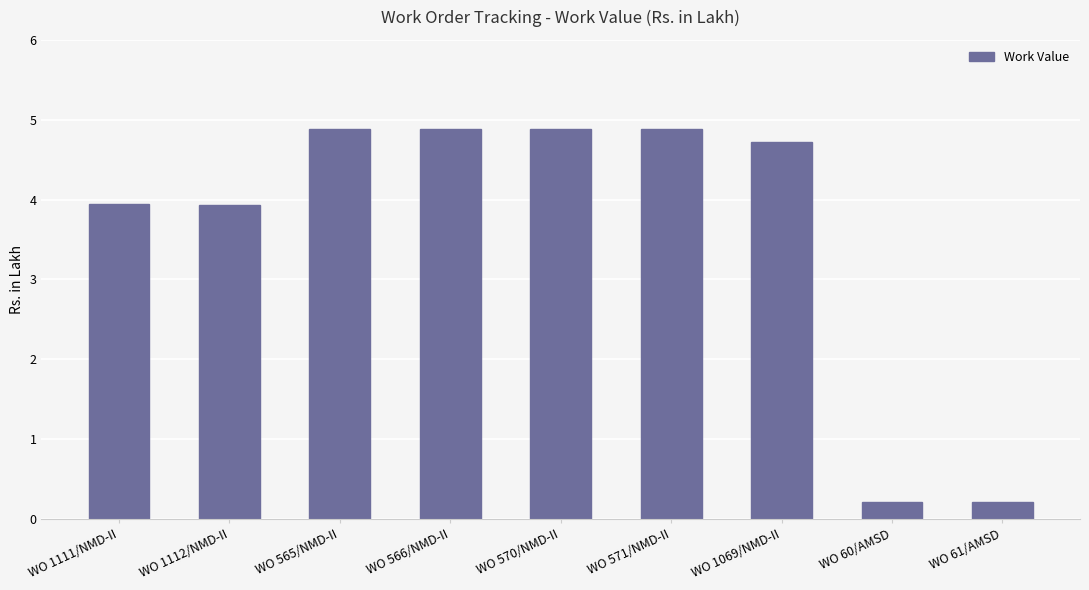

Reading left to right, list all the values displayed in this chart.

3.9	3.9	4.9	4.9	4.9	4.9	4.7	0.2	0.2